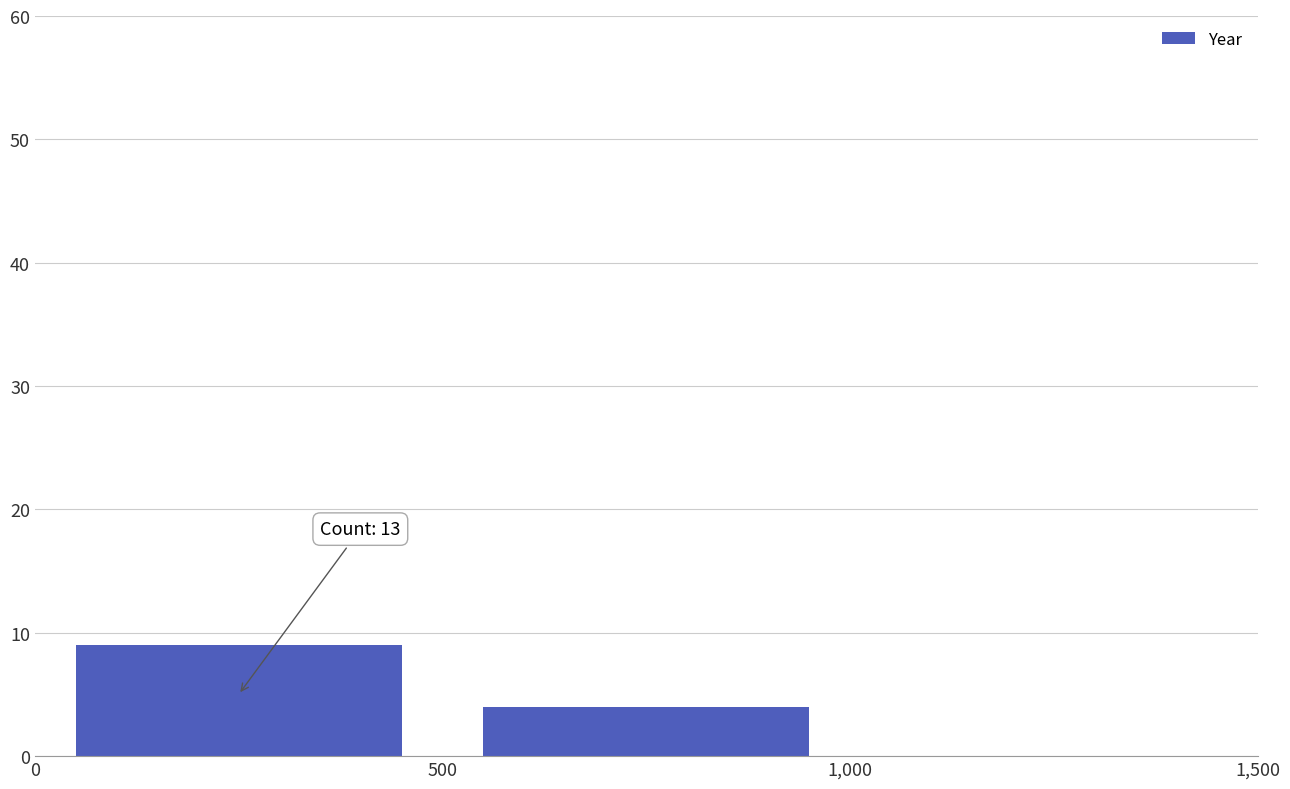

What is the difference between the maximum and minimum values?

5